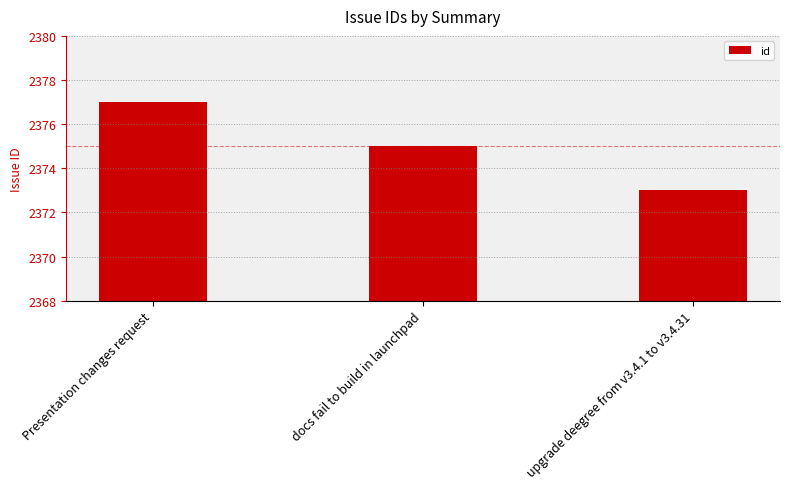

Which has a higher value, upgrade deegree from v3.4.1 to v3.4.31 or Presentation changes request?

Presentation changes request